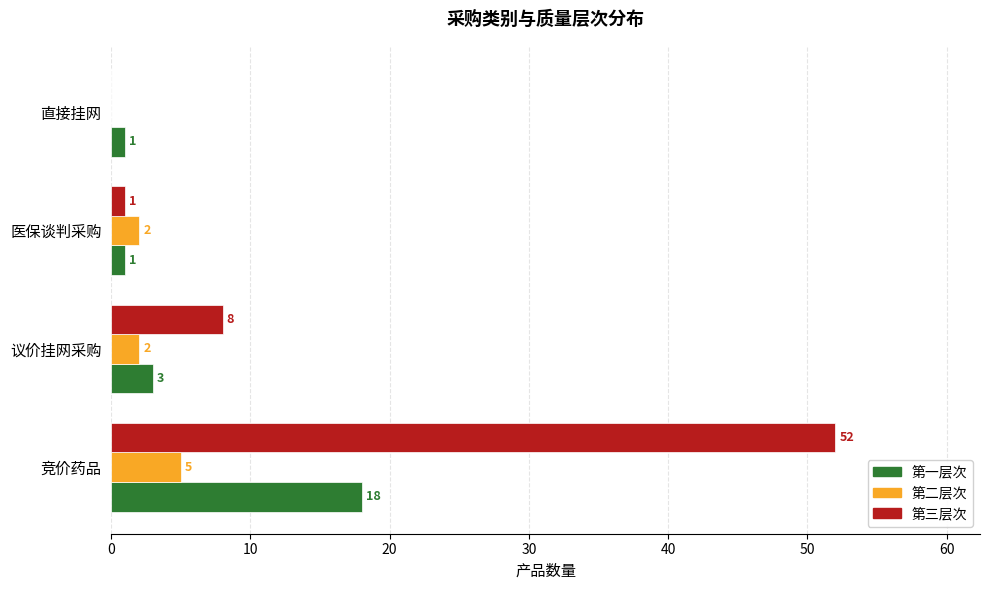

What is the maximum value for 第二层次?

5